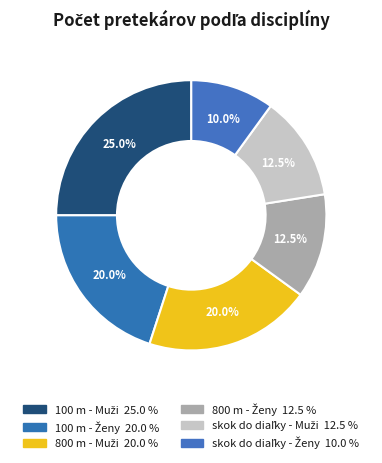

Does skok do diaľky - Ženy account for over 50% of the chart?

No